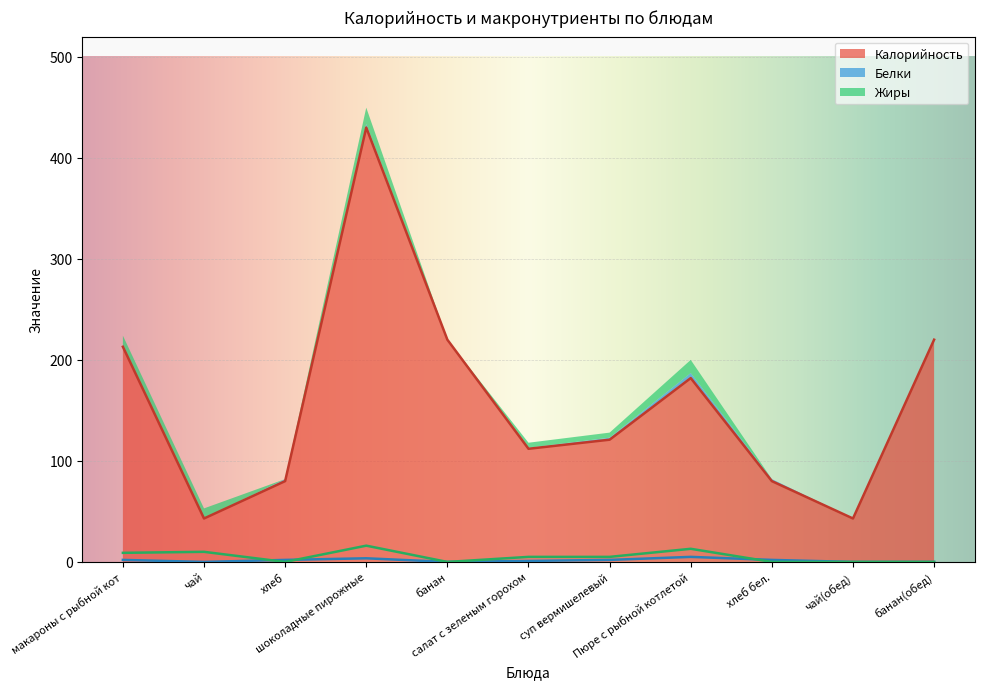

At which category is the sum across all series the highest?

шоколадные пирожные